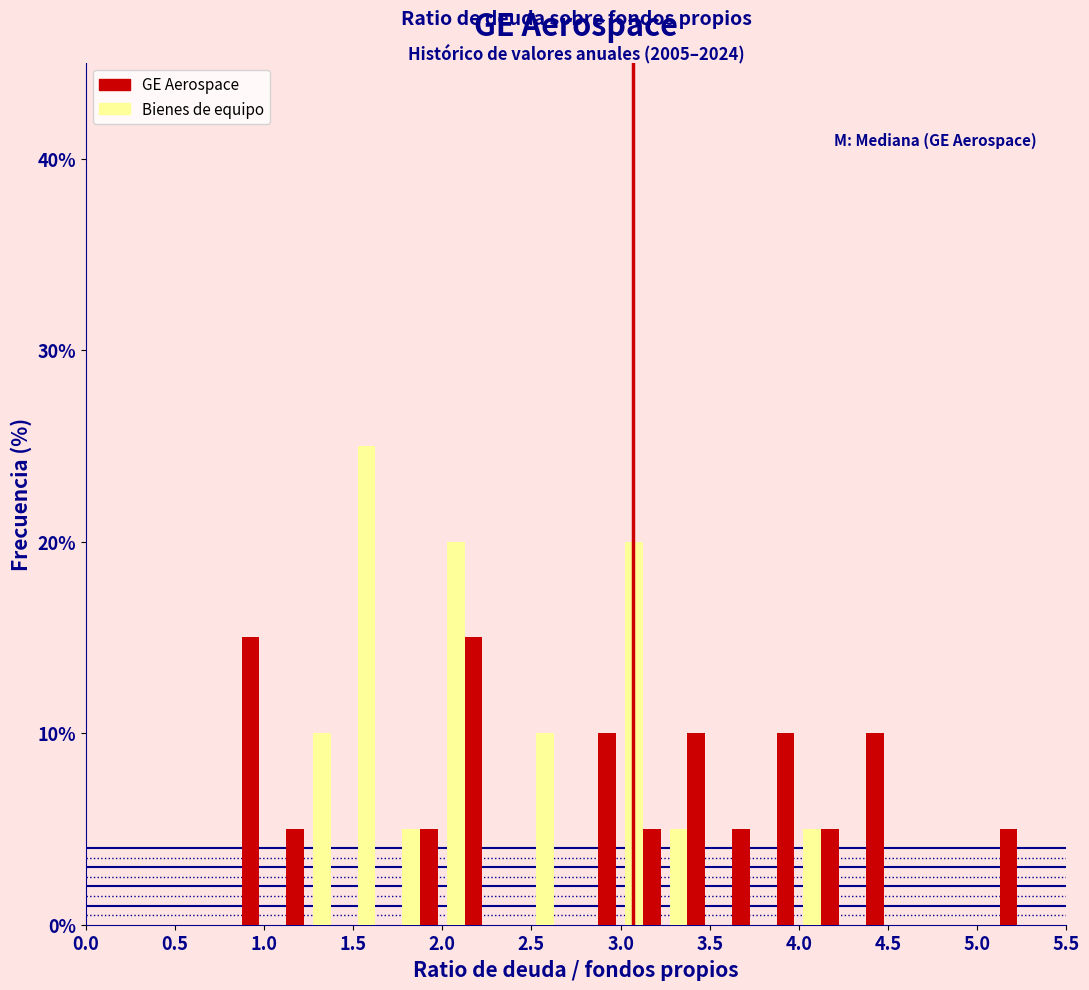

In the Bienes de equipo series, which range on the x-axis has the tallest bar?

1.50 to 1.75